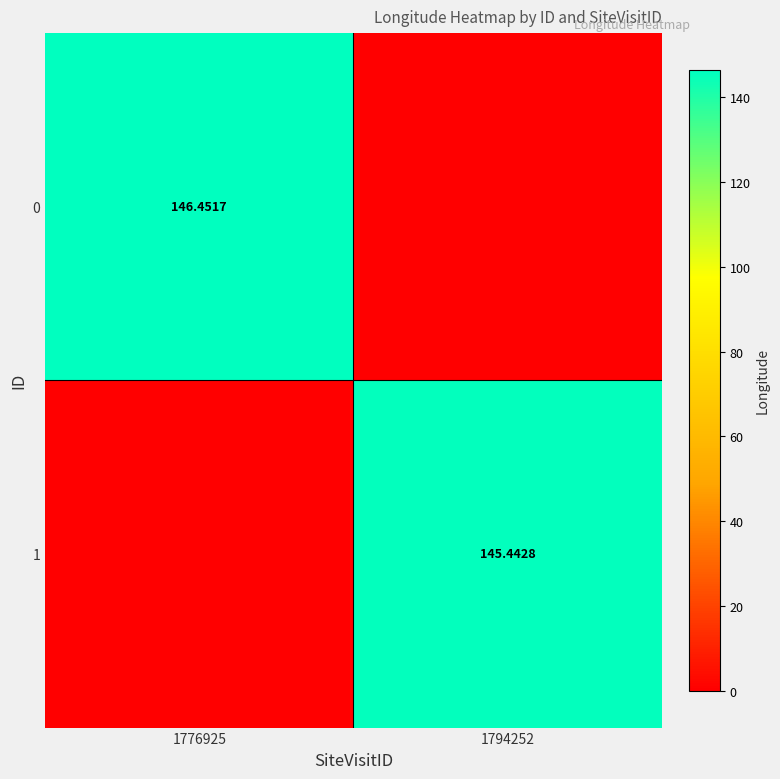

The 1 series shows 0.0 at 1776925. True or false?

True